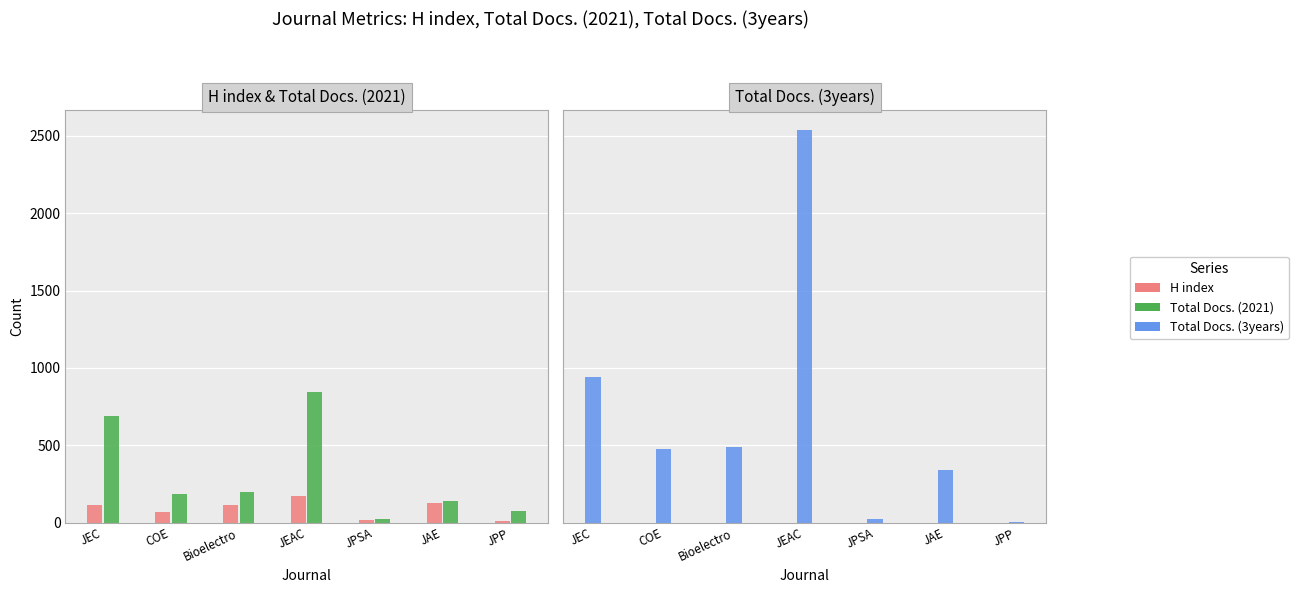

Which series has the widest spread of values?

Total Docs. (3years)